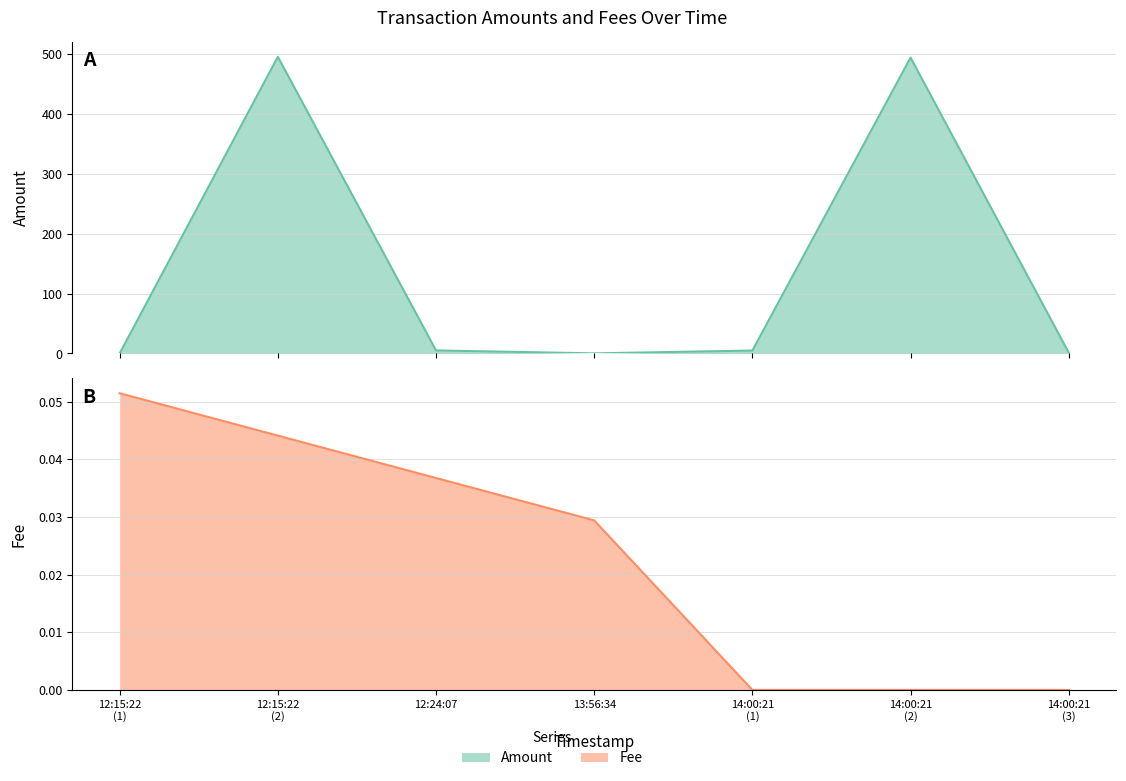

What is the value of the Amount point at the 5th from the left?

4.9